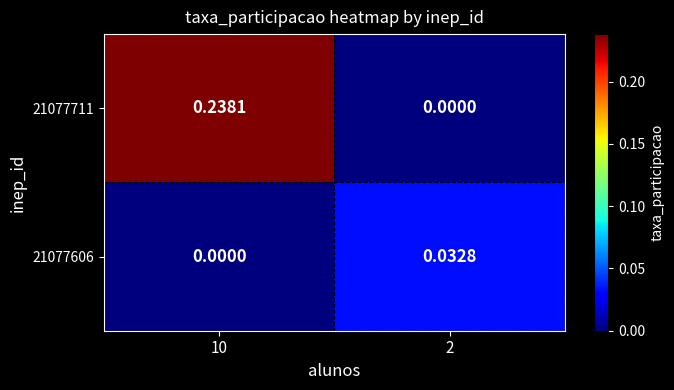

What is the total value across all series at 10?

0.2